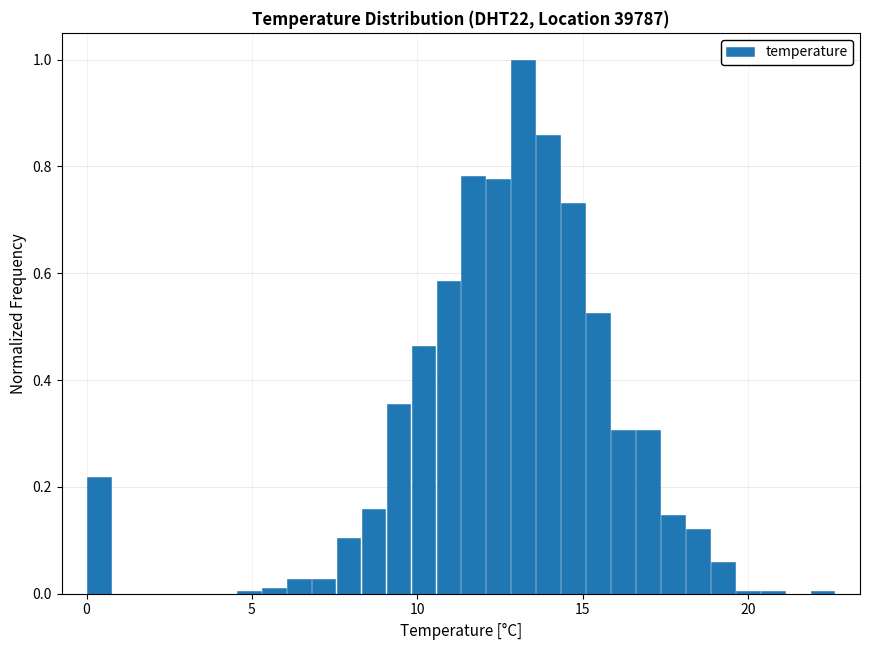

Read against the x-axis, roughly where is the centre of the tallest bar?

13.0